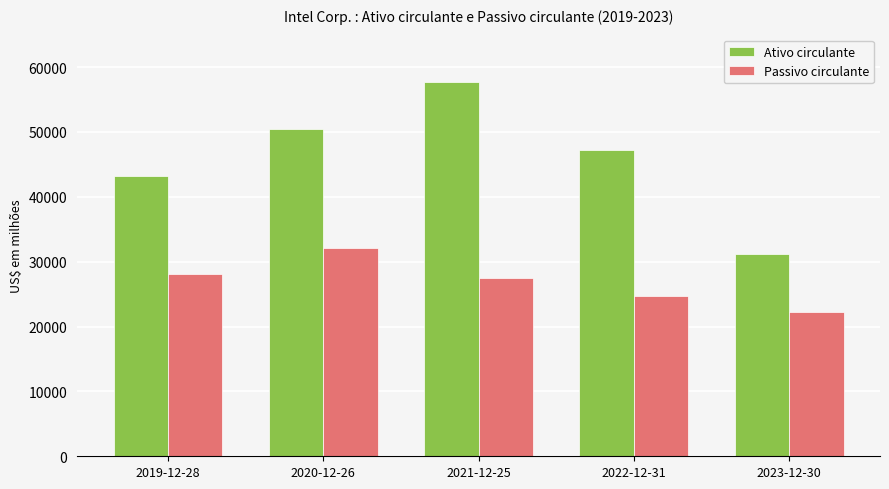

What is the label of the 2nd bar from the left?

2020-12-26